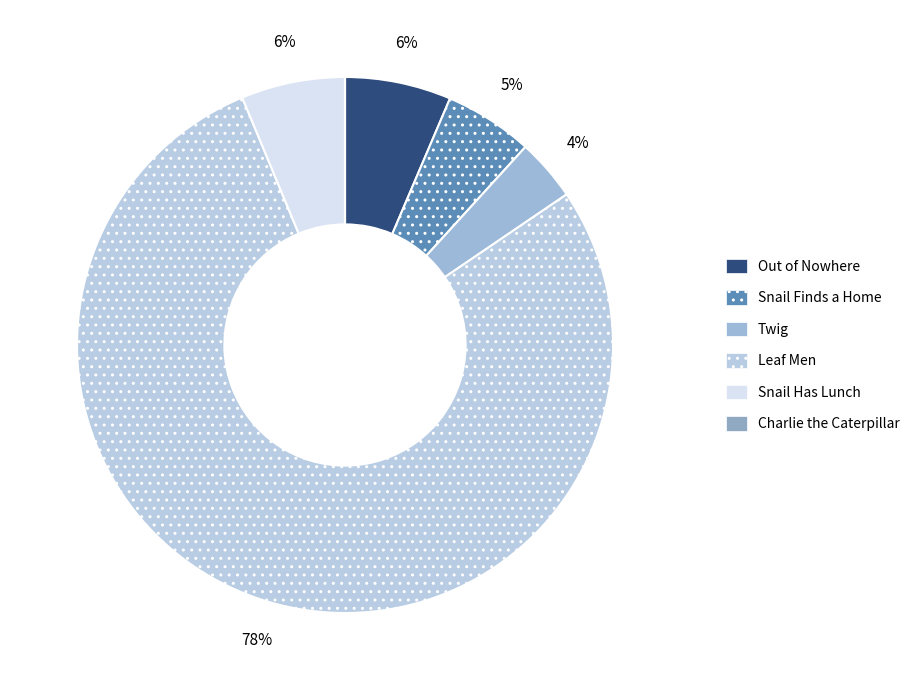

To the nearest percent, what is the difference between the Leaf Men and Out of Nowhere slice percentages?

72%